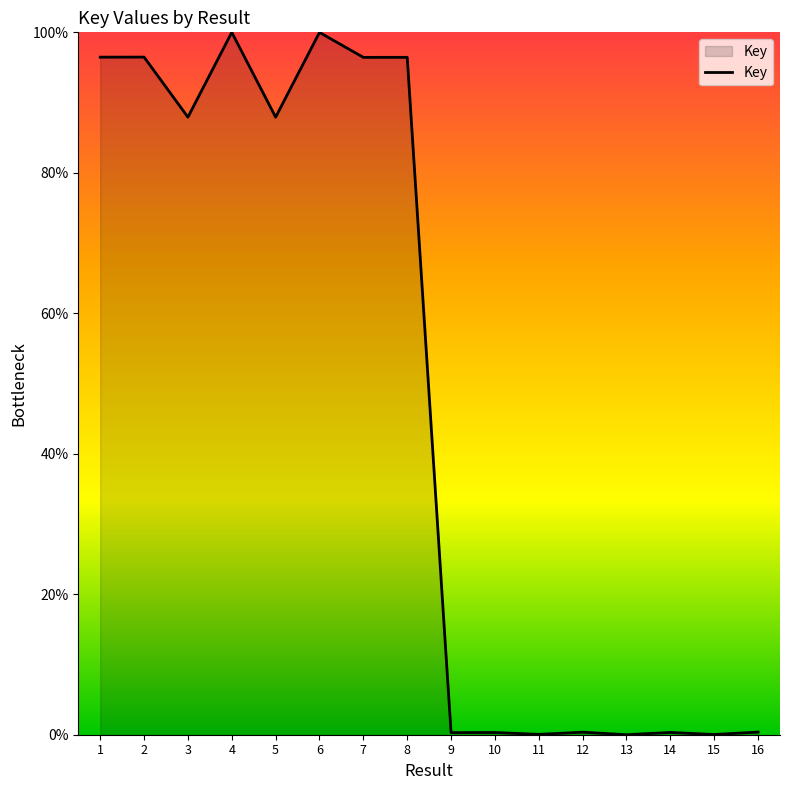

True or false: there are more than 1 points higher than both neighbors.

True